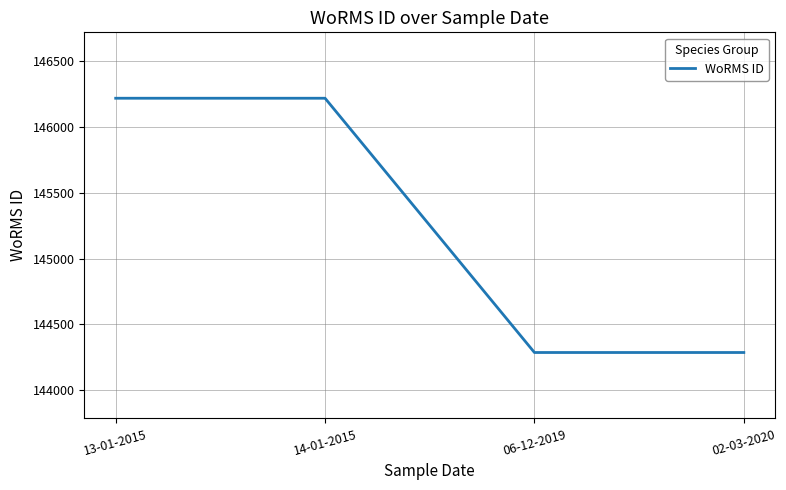

The value at 02-03-2020 is 144287. True or false?

True